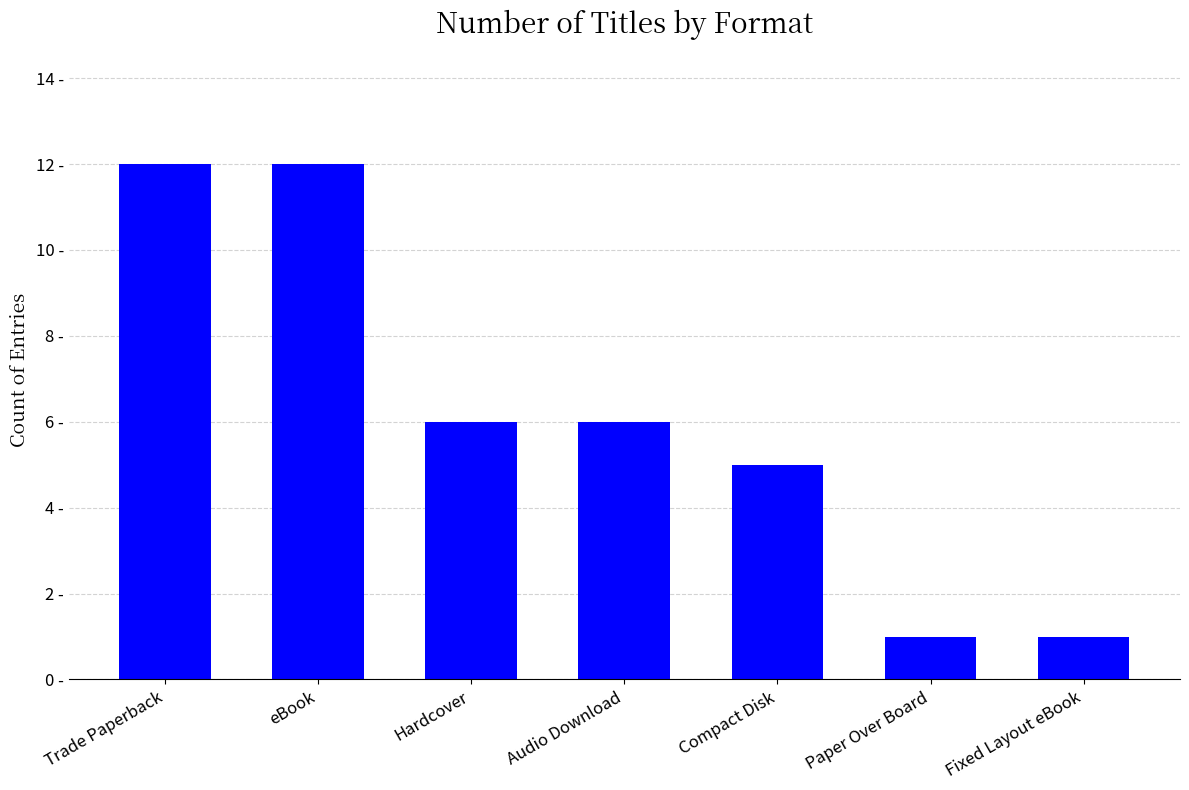

What is the sum of all values?

43